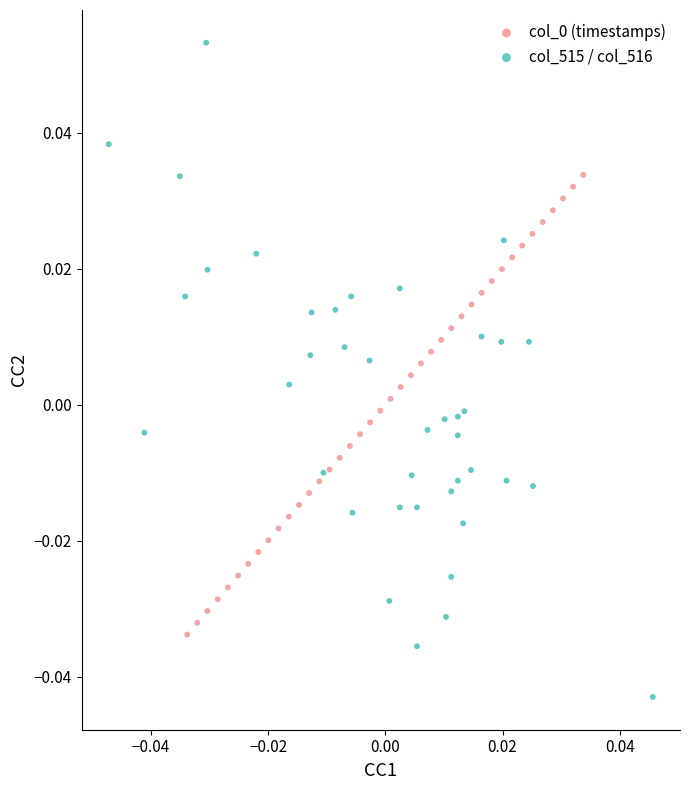

Which series contains the lowest Y value?

col_515 / col_516